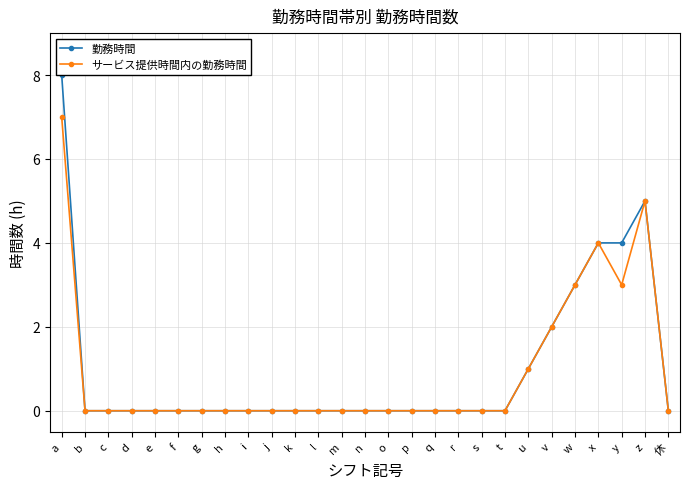

Which series has the widest spread of values?

勤務時間